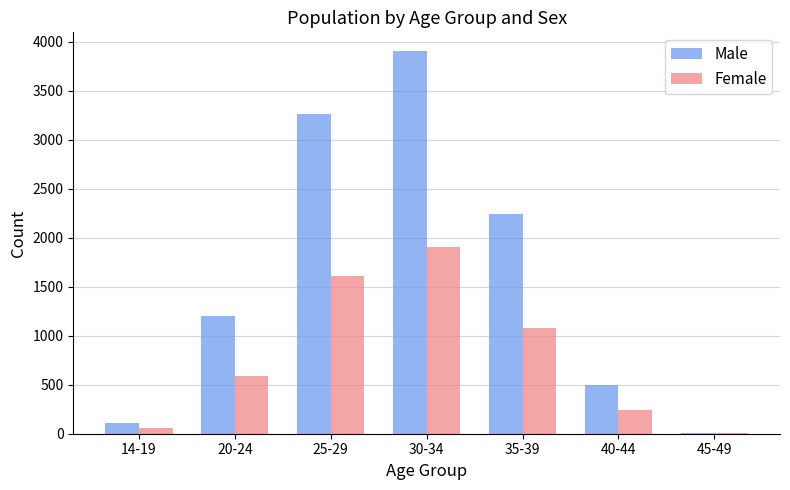

What is the sum of all Male values?

11214